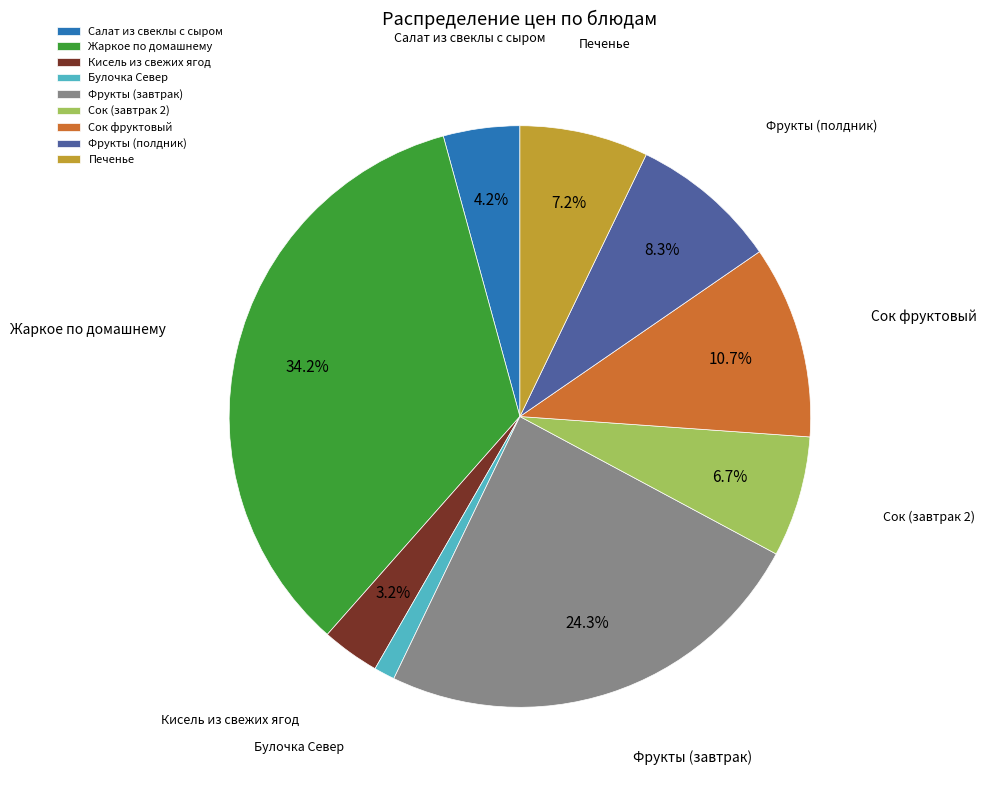

Which category has the smallest portion of the pie?

Булочка Север